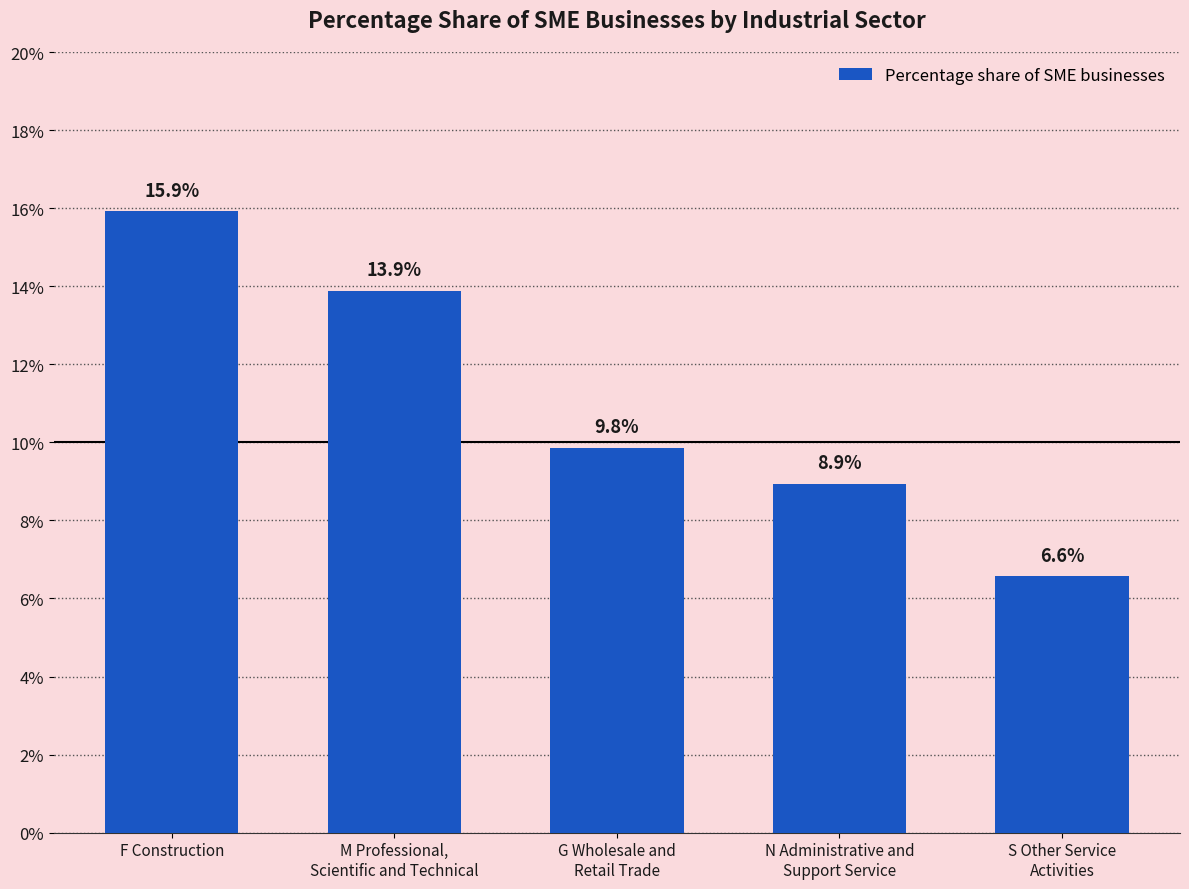

The value at M Professional,
Scientific and Technical is 0.2. True or false?

False